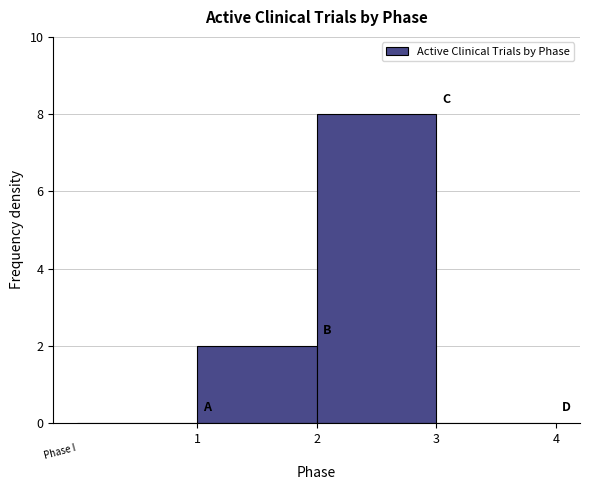

How tall is the bar that spans 2 to 3 on the x-axis? The values are not printed on the chart, so give them approximately, as read against the axis.

8